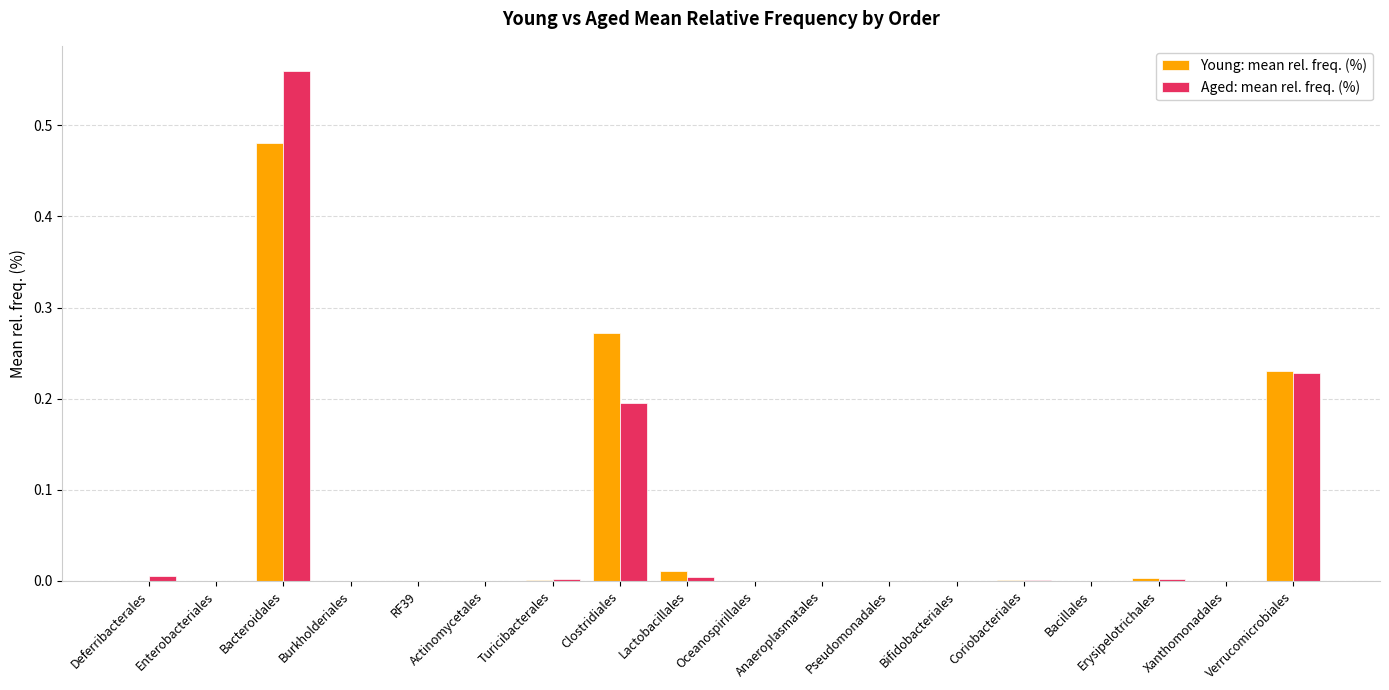

Which series changed the most between Bacteroidales and Clostridiales?

Aged: mean rel. freq. (%)